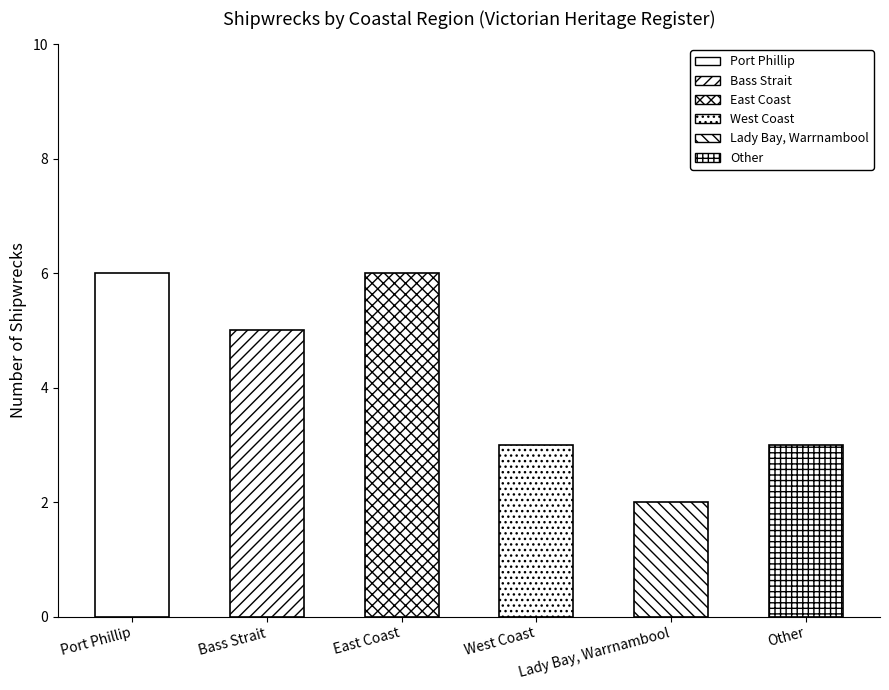

What position from the left is Bass Strait?

2